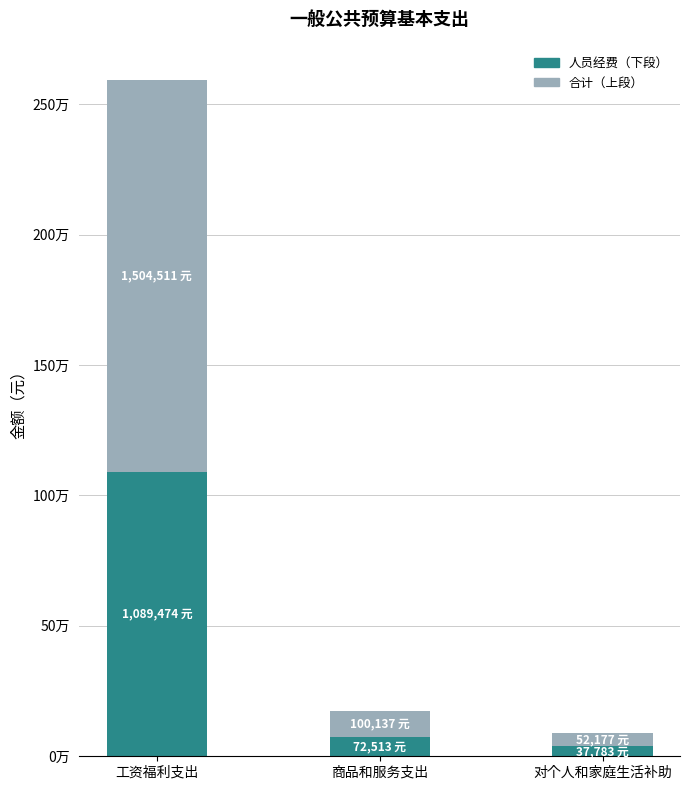

What are all the series names shown in the legend?

人员经费（下段）, 合计（上段）